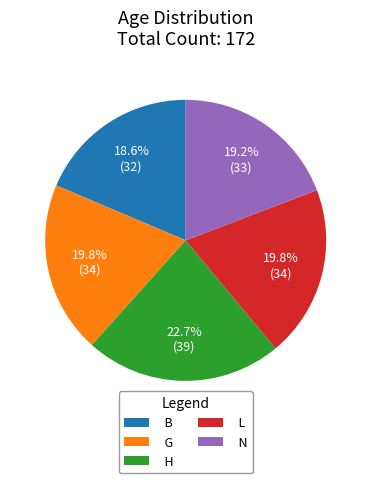

To the nearest percent, what is the difference between the H and G slice percentages?

3%